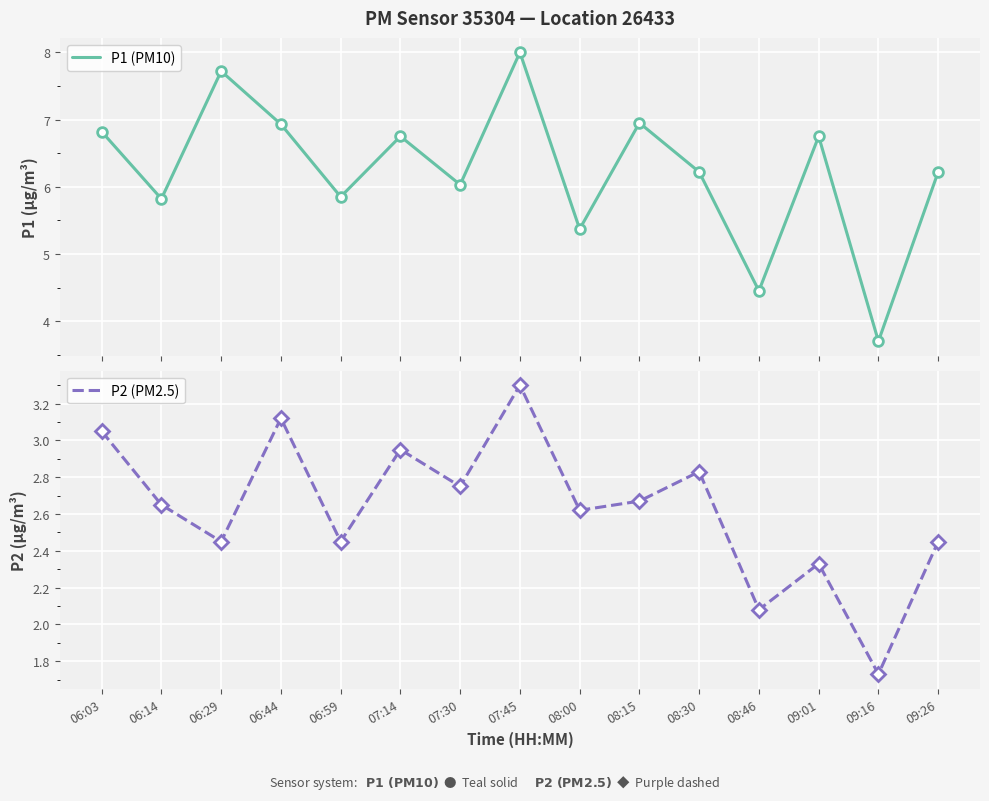

Which has a higher value, 07:30 or 06:44?

06:44